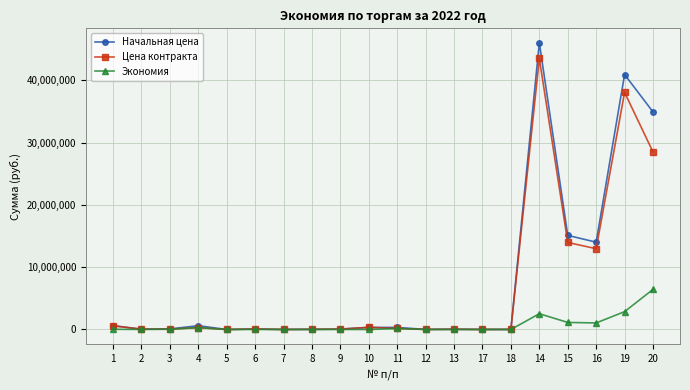

True or false: Экономия has more than 0 interior local peaks.

True